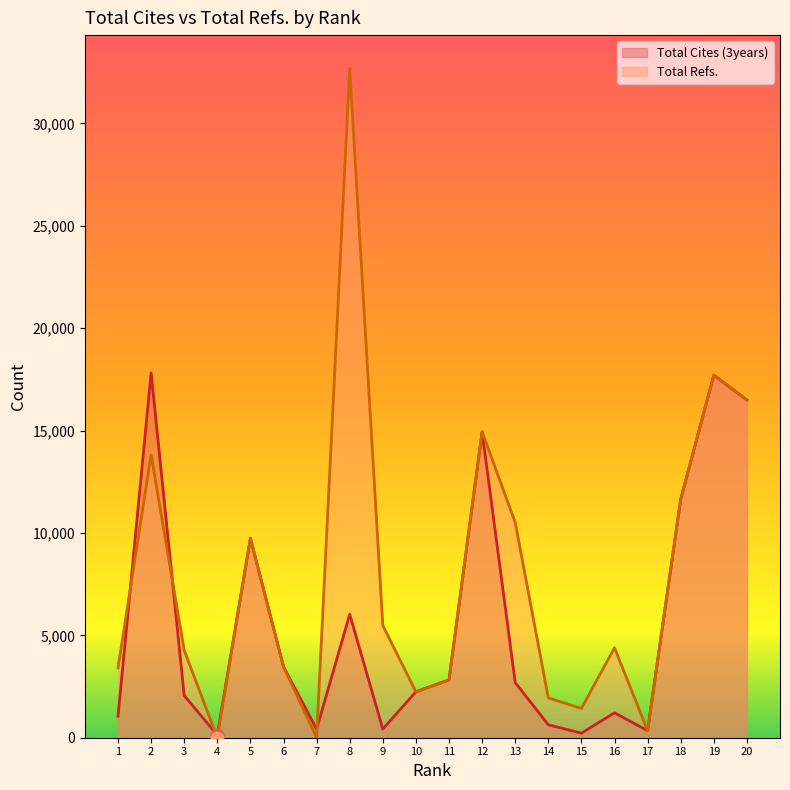

What are all the series names shown in the legend?

Total Cites (3years), Total Refs.